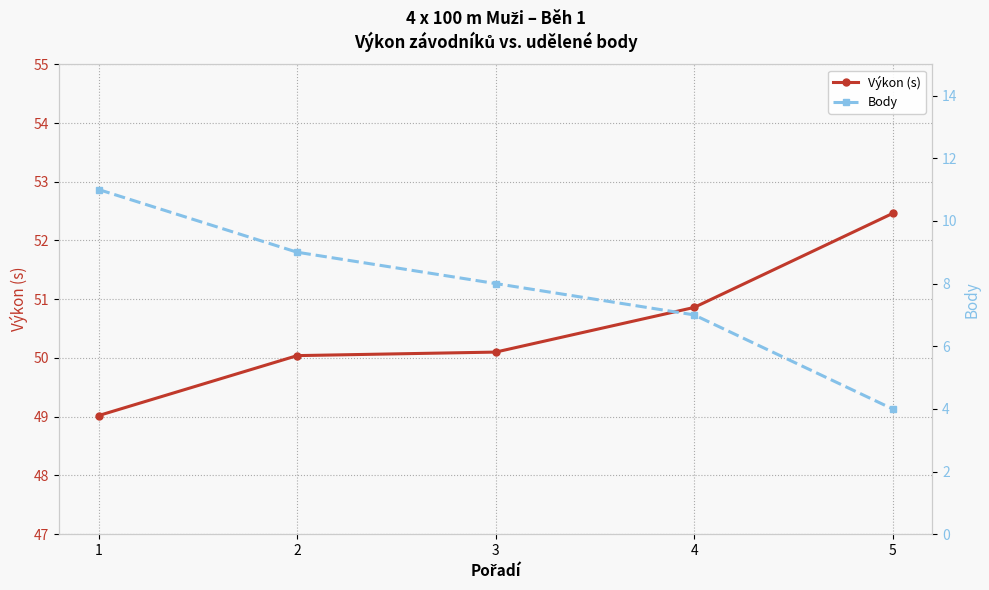

Is the value of Výkon (s) at 4 greater than the value of Body at 1?

Yes